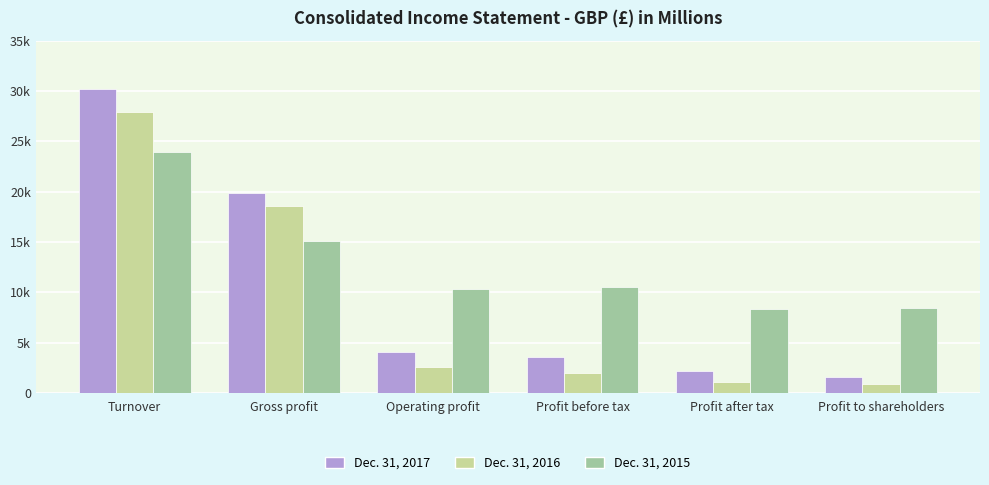

What value does the Dec. 31, 2016 series have at Turnover?

27889